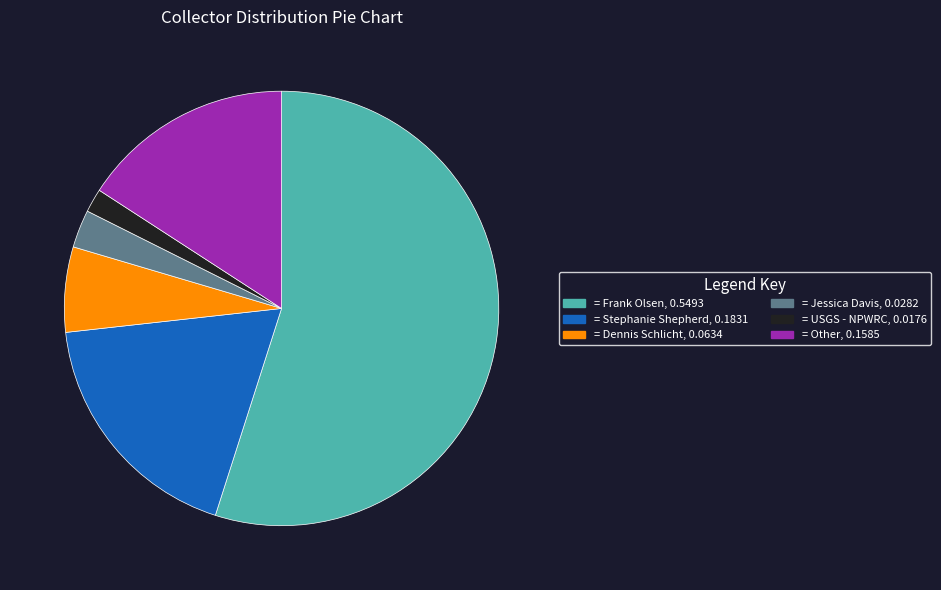

Is there a majority slice in this chart?

Yes